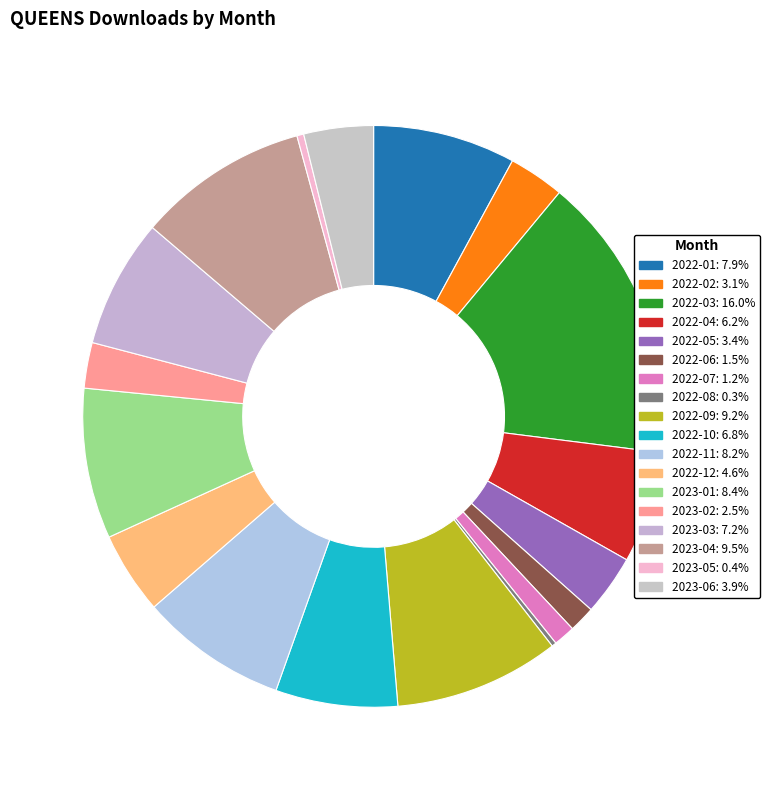

Which slice is the largest?

2022-03